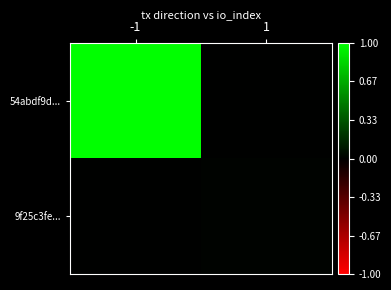

Which series has the widest spread of values?

54abdf9d...